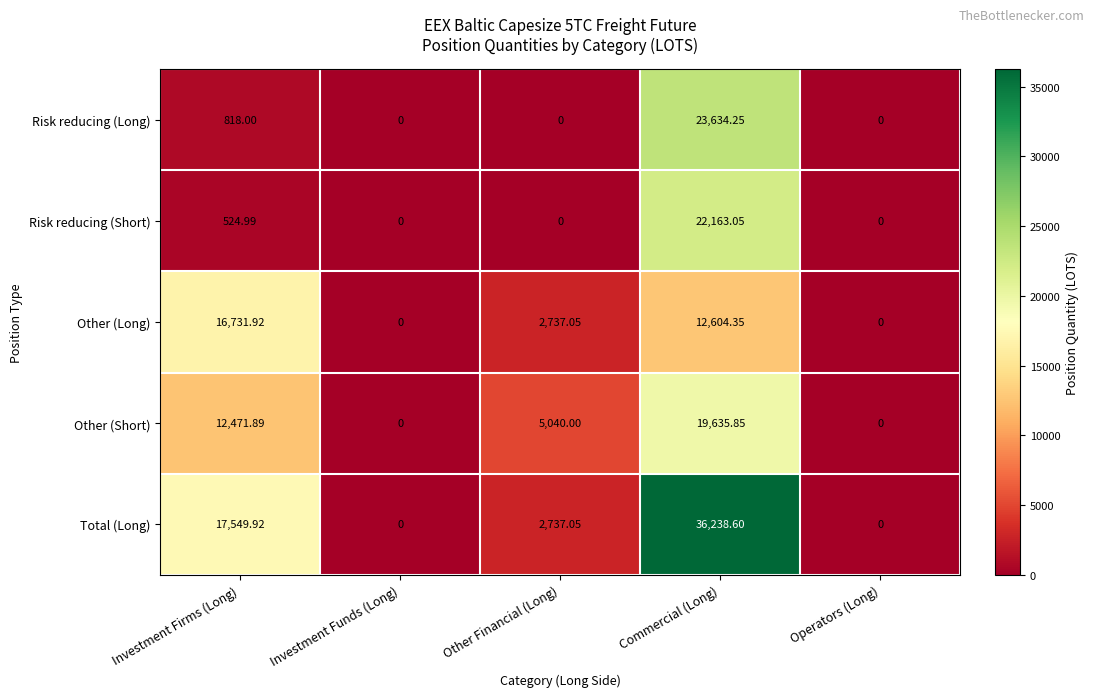

At which label does Total (Long) reach its peak?

Commercial (Long)